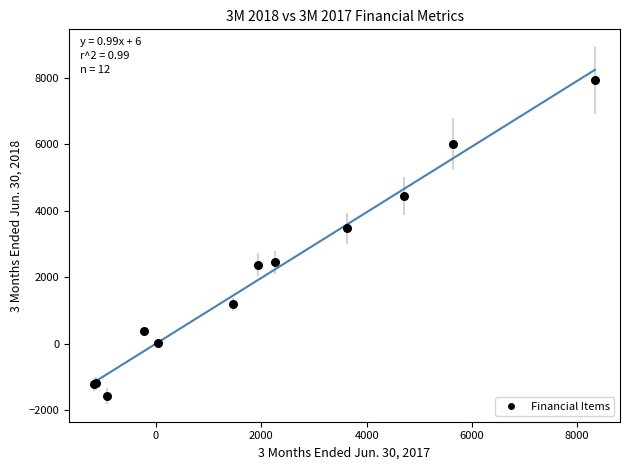

What Y value in the scatter plot is closest to 3174?

3472